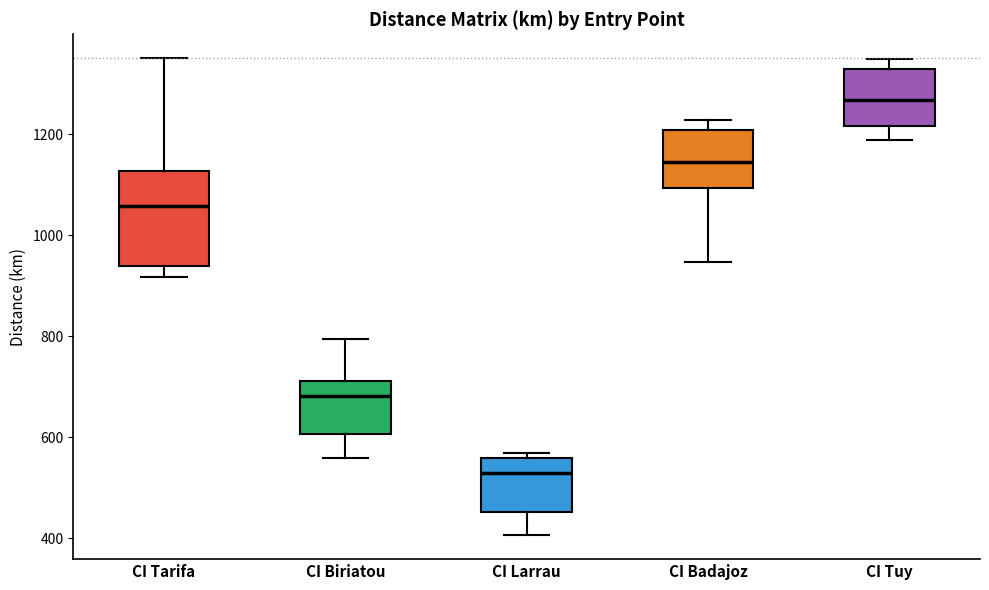

Reading left to right, read every box against the y-axis: the position of its median line, the range the box covers, and the ends of its whiskers. The values are not printed on the chart, so give them approximately, as read against the axis.

CI Tarifa: median 1060, box 940 to 1120, whiskers 920 to 1360
CI Biriatou: median 680, box 600 to 720, whiskers 560 to 800
CI Larrau: median 520, box 460 to 560, whiskers 400 to 560 (just above the box's upper edge)
CI Badajoz: median 1140, box 1100 to 1200, whiskers 940 to 1220
CI Tuy: median 1260, box 1220 to 1320, whiskers 1180 to 1340